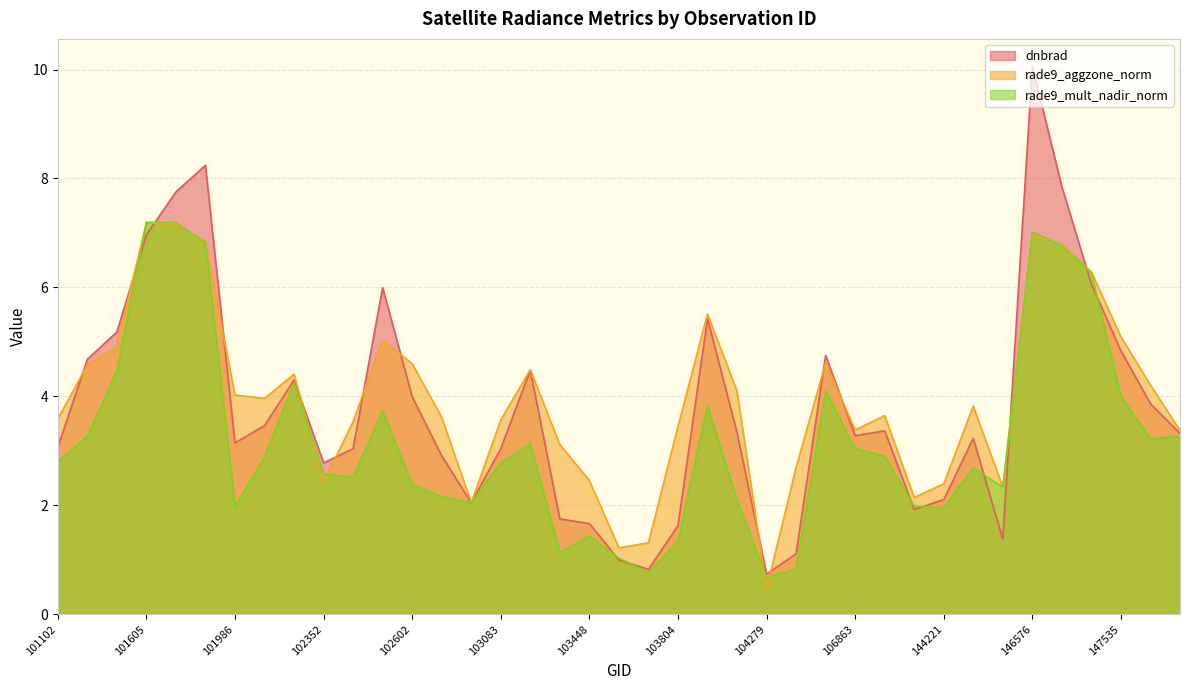

Reading left to right, what are all the values shown in this chart?

dnbrad: 3.1	4.7	5.2	7.0	7.8	8.2	3.1	3.5	4.3	2.8	3.0	6.0	4.0	2.9	2.0	3.0	4.5	1.8	1.7	1.0	0.8	1.6	5.4	3.3	0.7	1.1	4.8	3.3	3.4	1.9	2.1	3.2	1.4	10.1	7.8	6.1	4.8	3.9	3.3
rade9_aggzone_norm: 3.6	4.6	4.9	7.2	7.2	6.8	4.0	4.0	4.4	2.4	3.5	5.0	4.6	3.6	2.0	3.6	4.5	3.1	2.5	1.2	1.3	3.4	5.5	4.1	0.5	2.7	4.6	3.4	3.6	2.1	2.4	3.8	2.3	7.0	6.8	6.3	5.1	4.2	3.4
rade9_mult_nadir_norm: 2.8	3.3	4.5	7.2	7.2	6.8	2.0	2.9	4.2	2.6	2.5	3.7	2.4	2.2	2.0	2.8	3.1	1.1	1.4	1.0	0.8	1.3	3.8	2.1	0.7	0.8	4.1	3.0	2.9	2.0	2.0	2.7	2.3	7.0	6.8	6.3	4.0	3.2	3.3